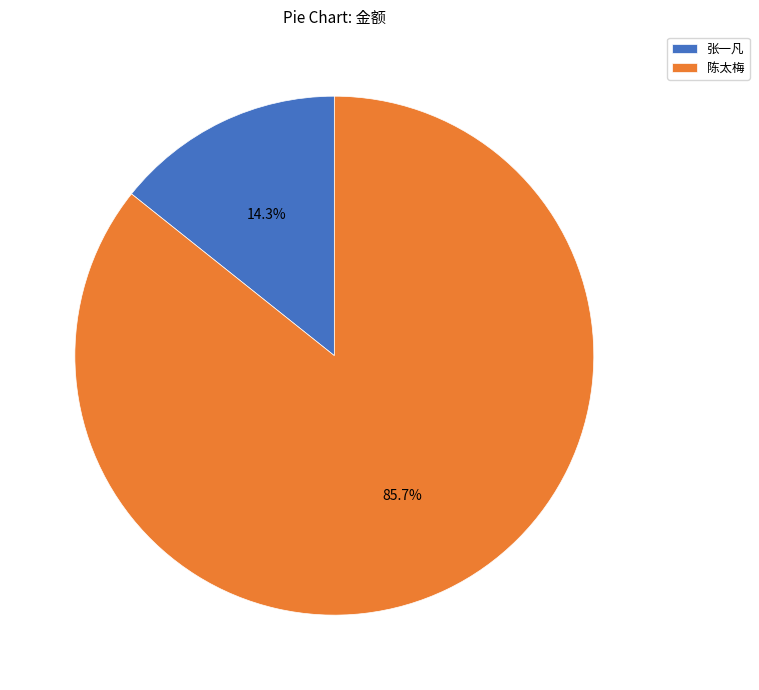

How many segments does this pie chart have?

2